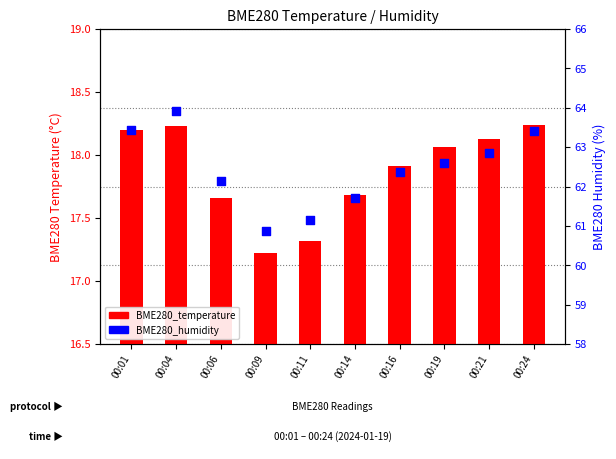

Which series reaches the minimum Y coordinate?

BME280_temperature